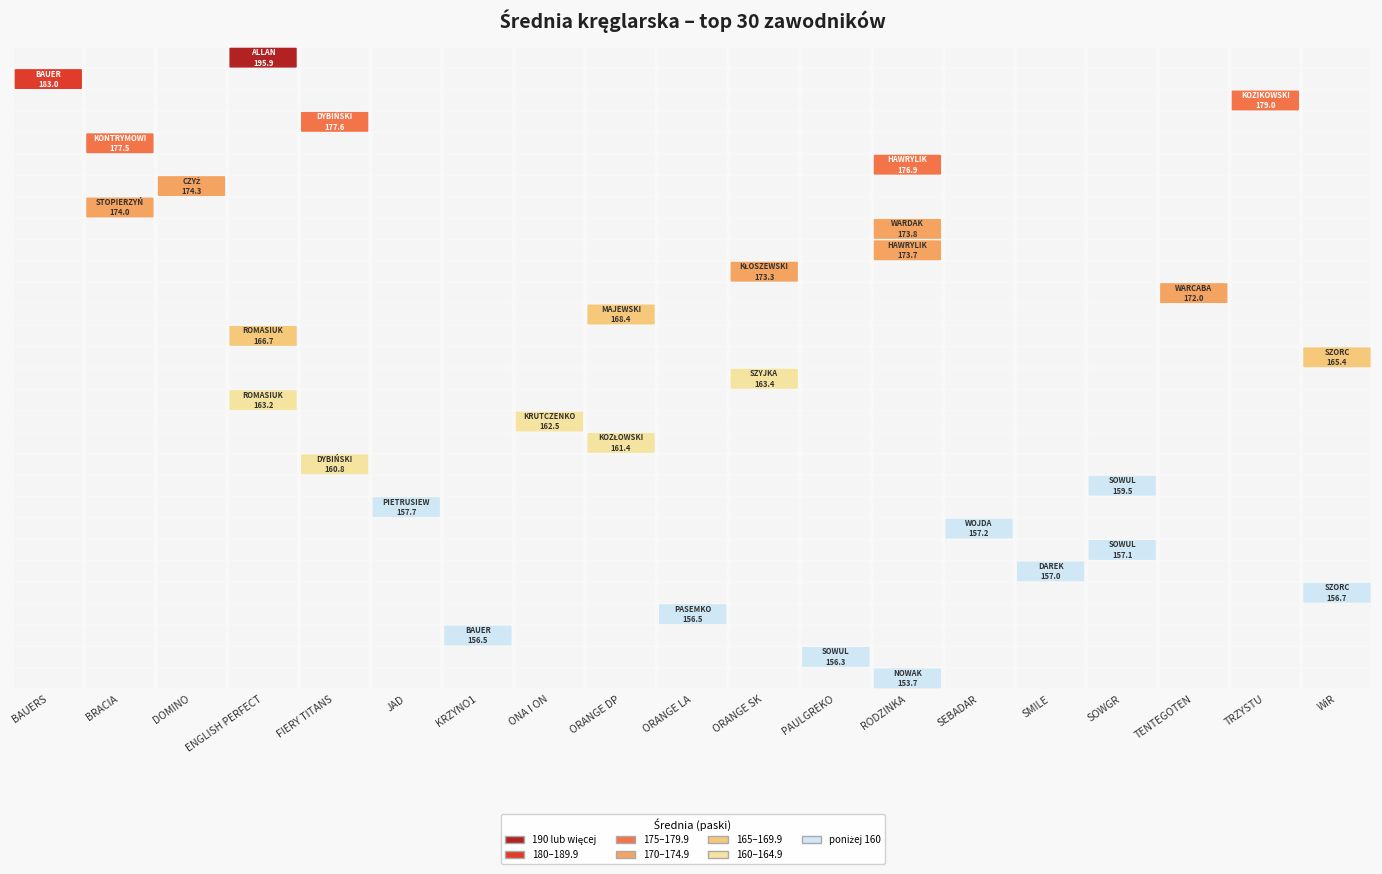

Between STOPIERZYŃSKI STANISŁAW and WARDAK MARIAN, which is larger?

STOPIERZYŃSKI STANISŁAW